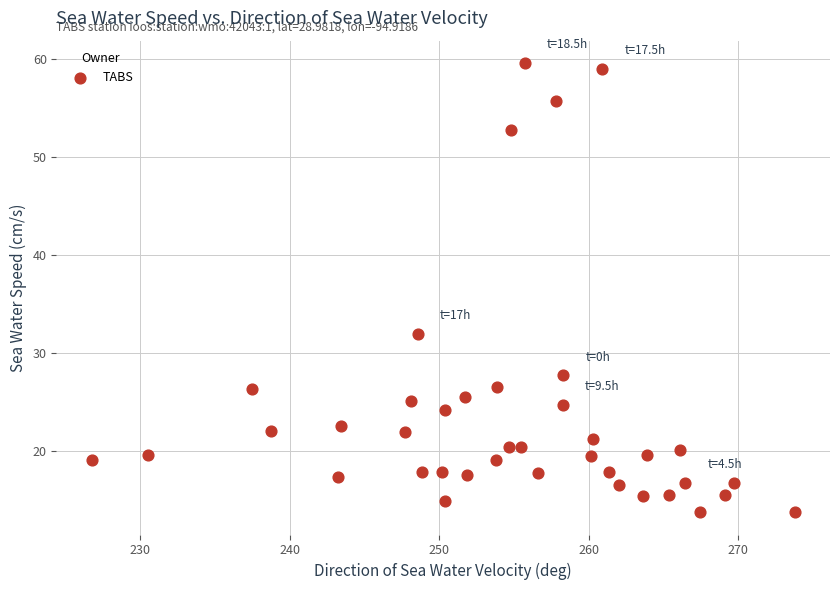

What is the range of Y values (max minus min)?

45.8